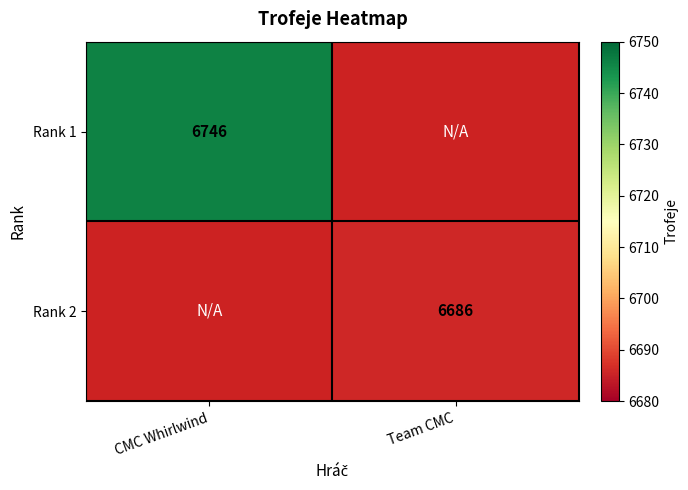

True or false: Rank 1 has a value of 10547.9 at CMC Whirlwind.

False